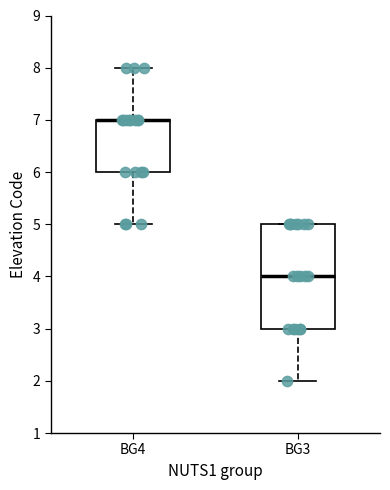

Reading left to right, read every box against the y-axis: the position of its median line, the range the box covers, and the ends of its whiskers. The values are not printed on the chart, so give them approximately, as read against the axis.

BG4: median 7 (drawn on the box's upper edge), box 6 to 7, whiskers 5 to 8
BG3: median 4, box 3 to 5, whiskers 2 to 5